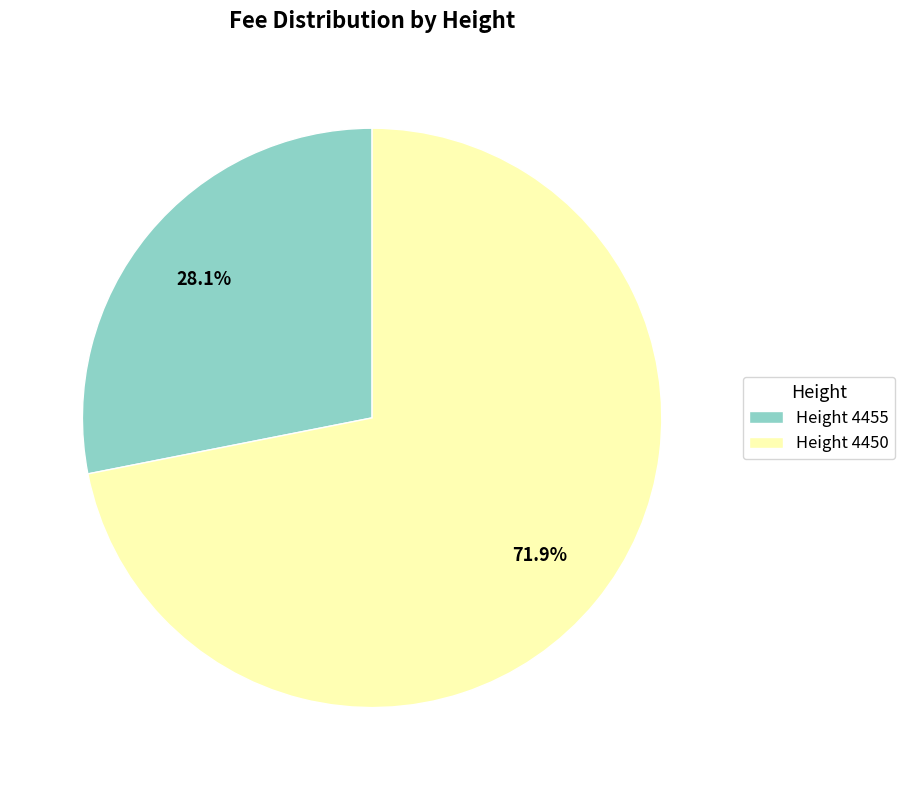

Which category has the smallest portion of the pie?

Height 4455